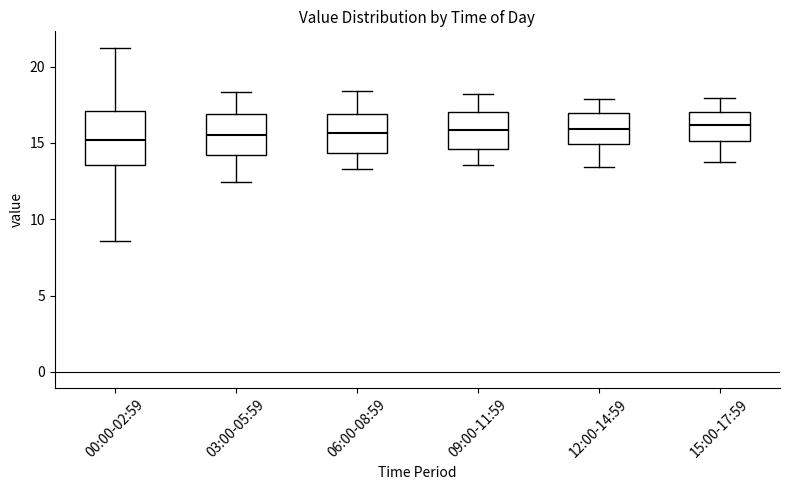

Comparing the boxes themselves (not the whiskers), which one is the tallest?

00:00-02:59